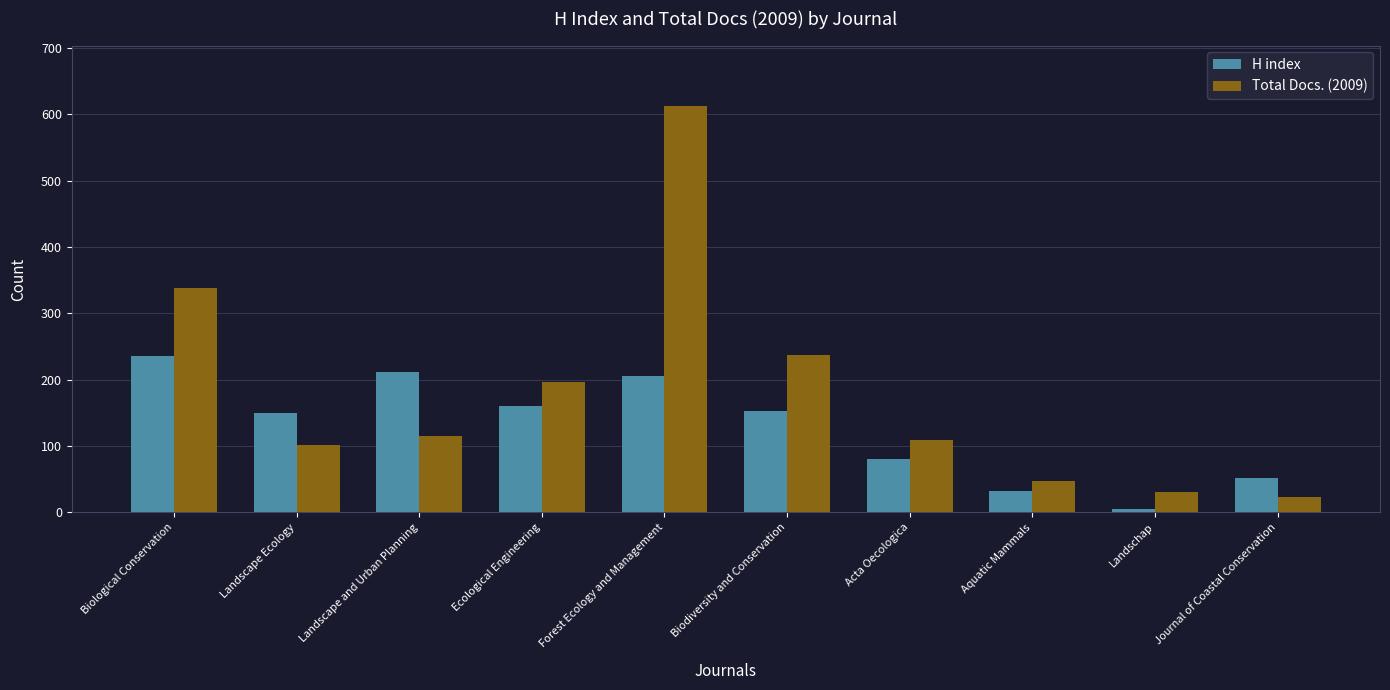

At which label is Total Docs. (2009) closest to 317?

Biological Conservation